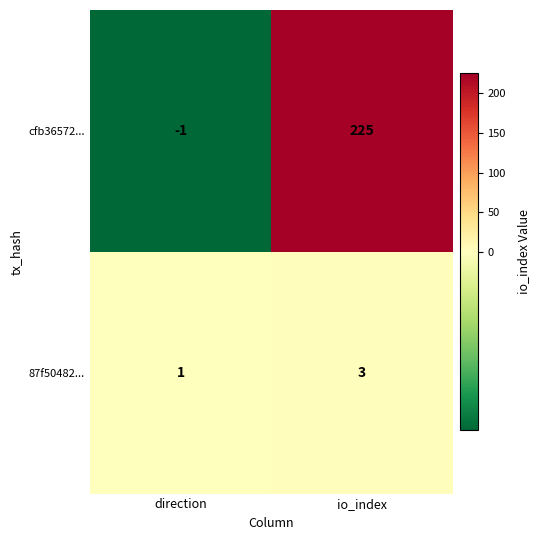

Rank the series by their maximum value, from highest to lowest.

cfb36572..., 87f50482...